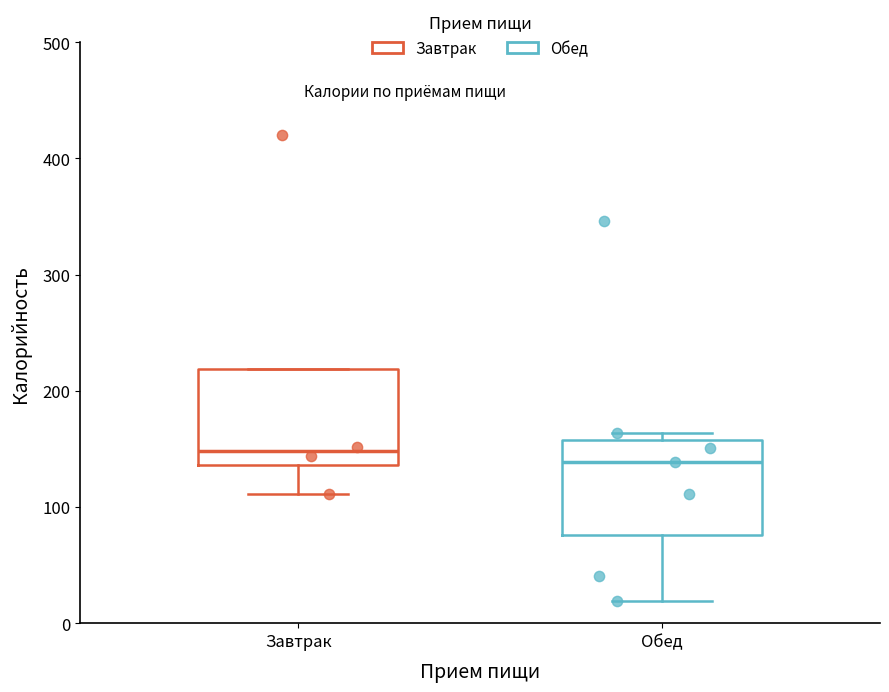

Reading left to right, transcribe this box plot: for each box, give where its median line is, the range the box spans, and where its two whiskers end, as read against the y-axis. The values are not printed on the chart, so give them approximately, as read against the axis.

Завтрак: median 150, box 140 to 220, whiskers 110 to 220
Обед: median 140, box 80 to 160, whiskers 20 to 160 (just above the box's upper edge)